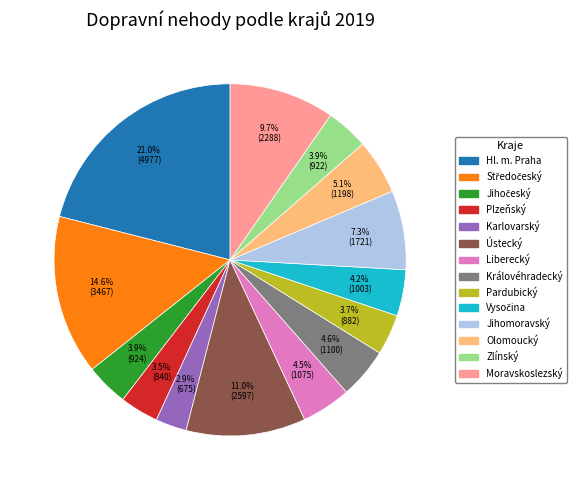

Does any single category account for the majority?

No